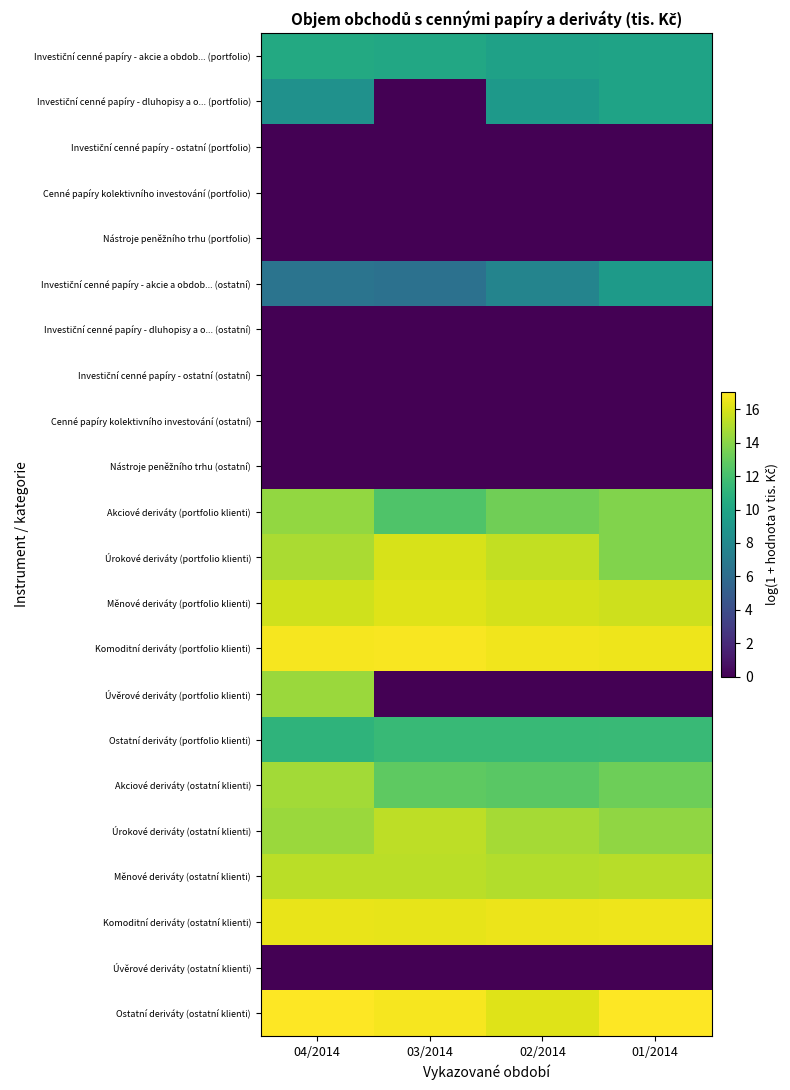

At which category does the chart reach its peak across all series?

04/2014